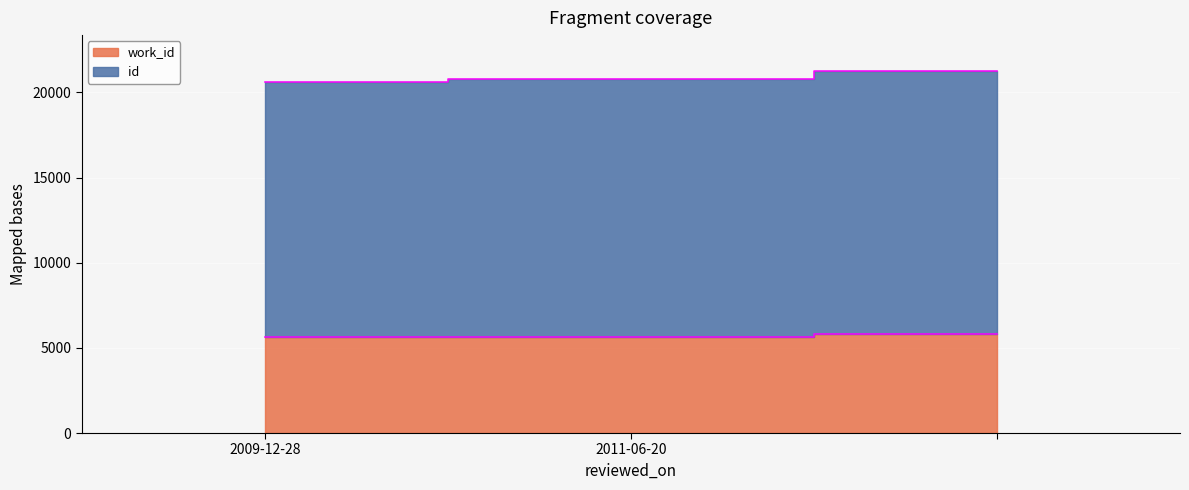

How many data points does each series have?

3